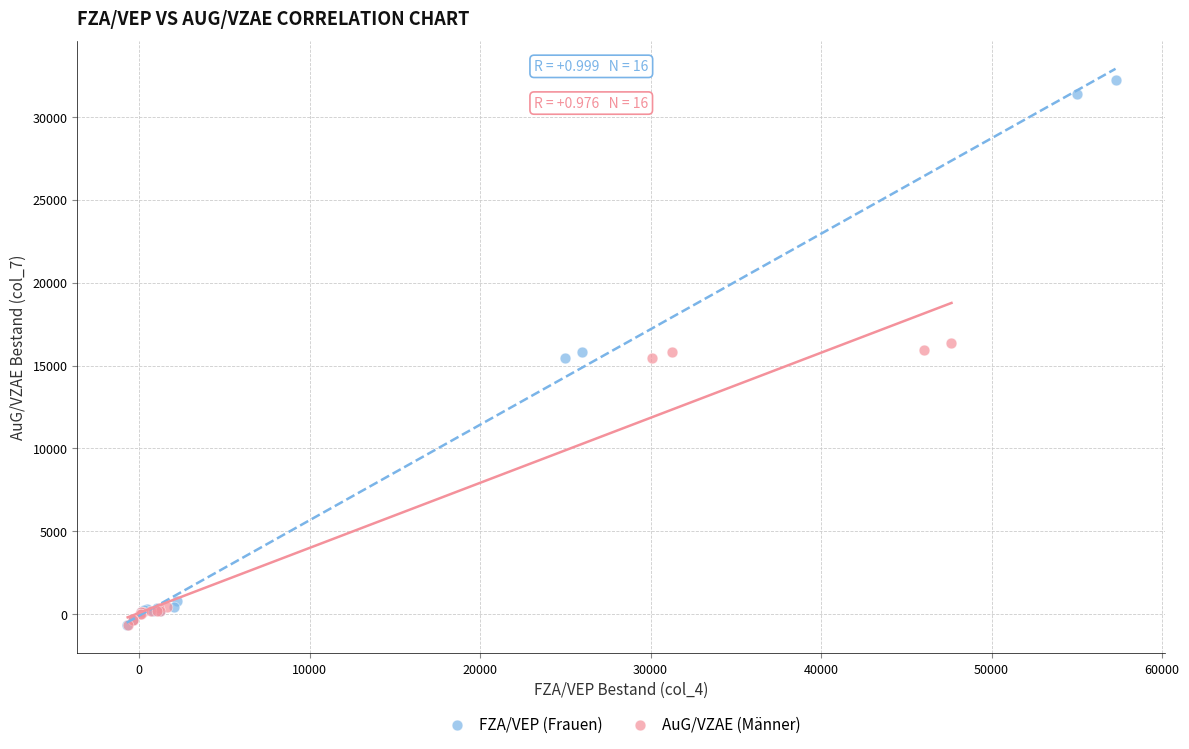

Which series has the largest Y range (max minus min)?

FZA/VEP (Frauen)